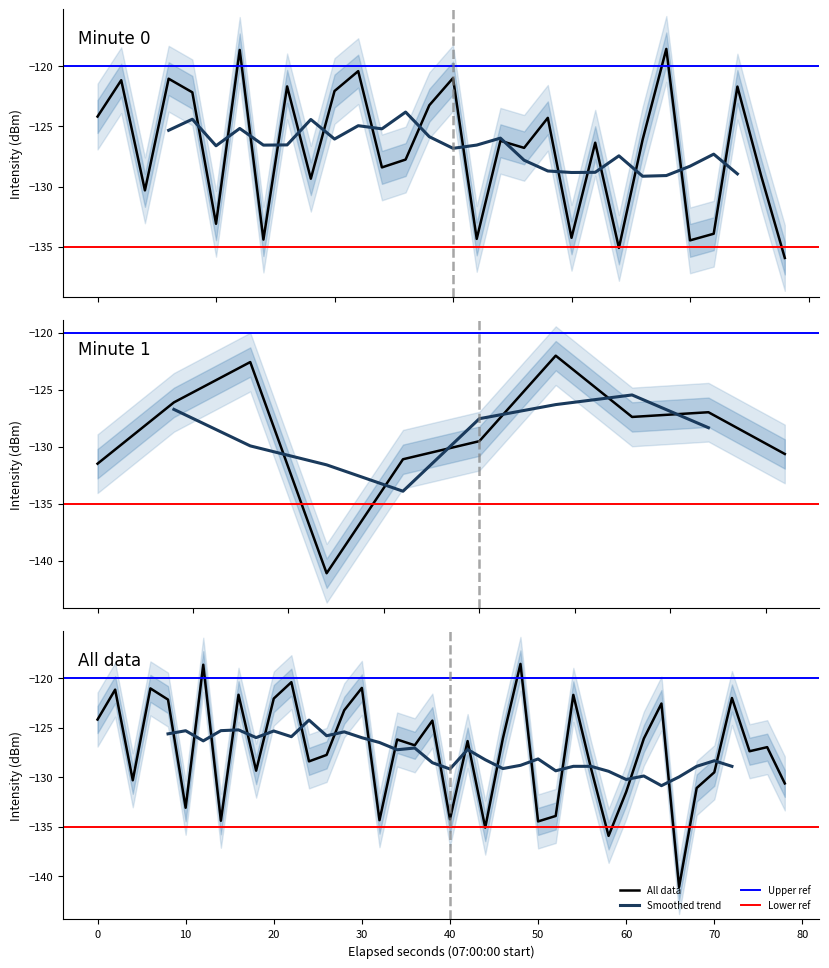

How many points are lower than both their immediate neighbors (excluding endpoints)?

13